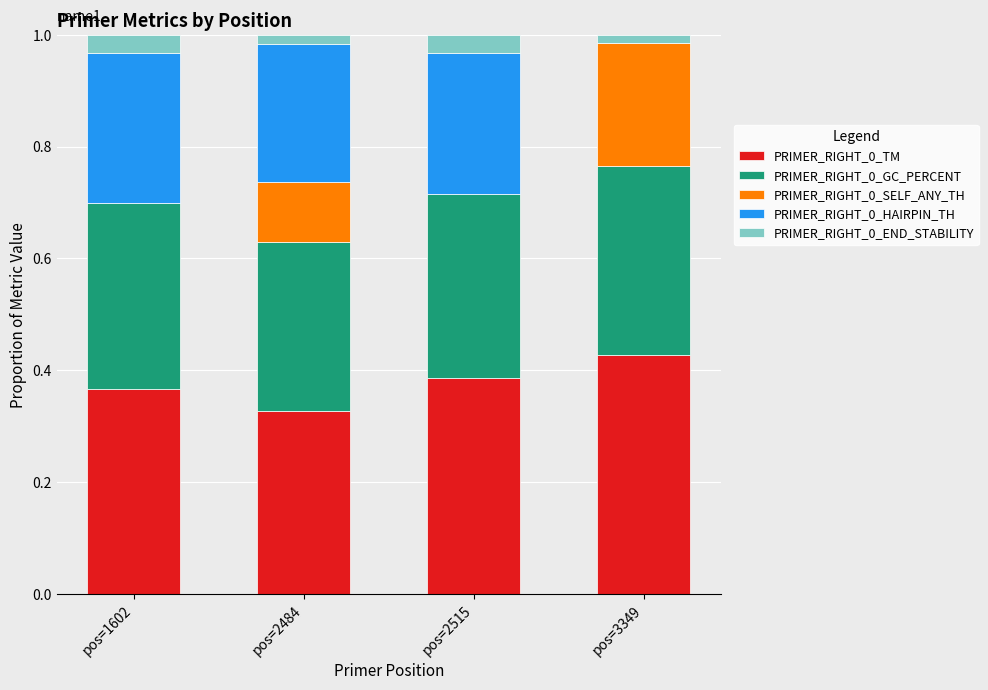

What is the total value across all series at pos=2515?

1.0